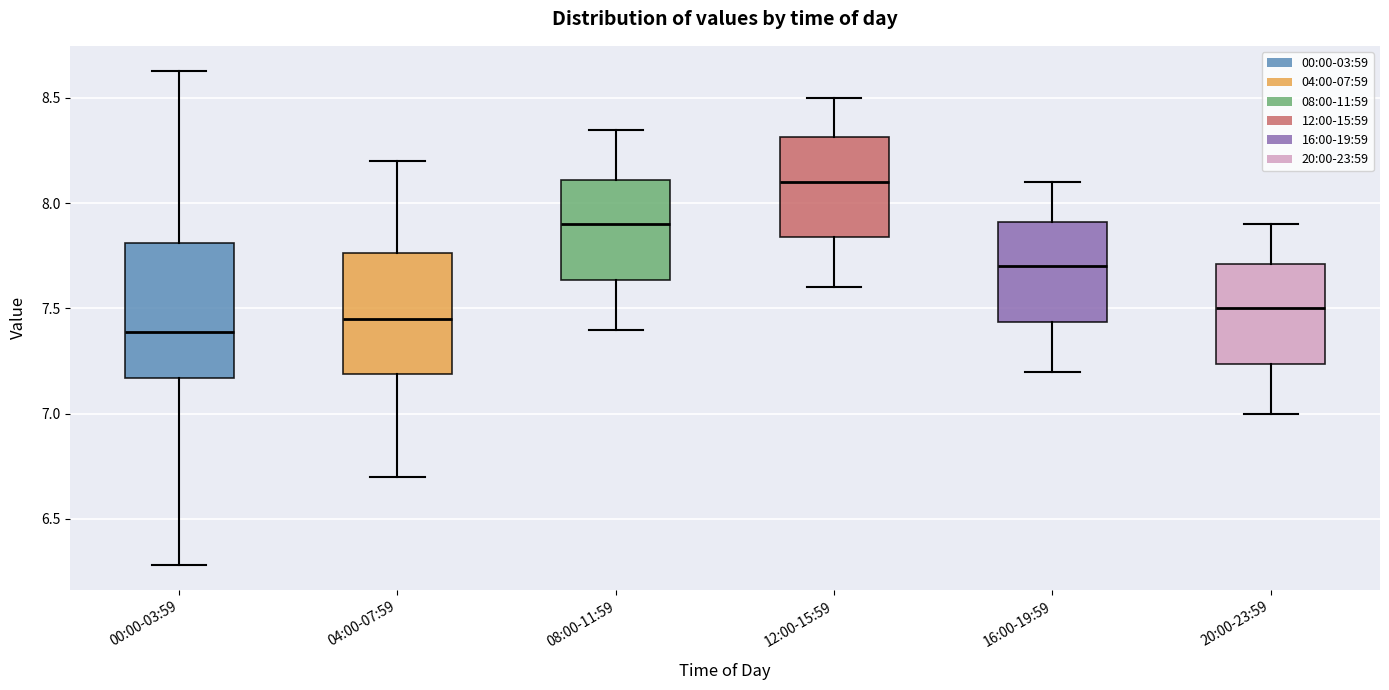

Reading left to right, read every box against the y-axis: the position of its median line, the range the box covers, and the ends of its whiskers. The values are not printed on the chart, so give them approximately, as read against the axis.

00:00-03:59: median 7.40, box 7.15 to 7.80, whiskers 6.30 to 8.65
04:00-07:59: median 7.45, box 7.20 to 7.75, whiskers 6.70 to 8.20
08:00-11:59: median 7.90, box 7.65 to 8.10, whiskers 7.40 to 8.35
12:00-15:59: median 8.10, box 7.85 to 8.30, whiskers 7.60 to 8.50
16:00-19:59: median 7.70, box 7.45 to 7.90, whiskers 7.20 to 8.10
20:00-23:59: median 7.50, box 7.25 to 7.70, whiskers 7.00 to 7.90